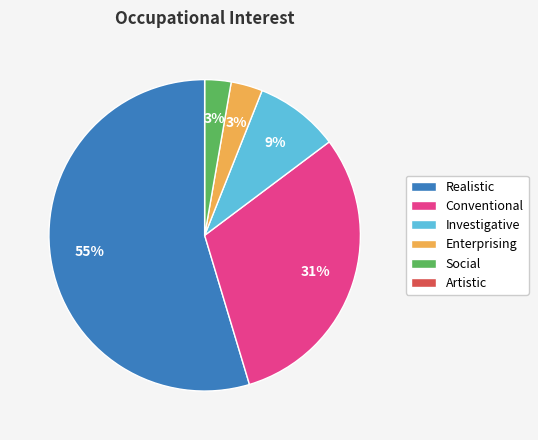

To the nearest percent, what percentage of the pie is Enterprising?

3%